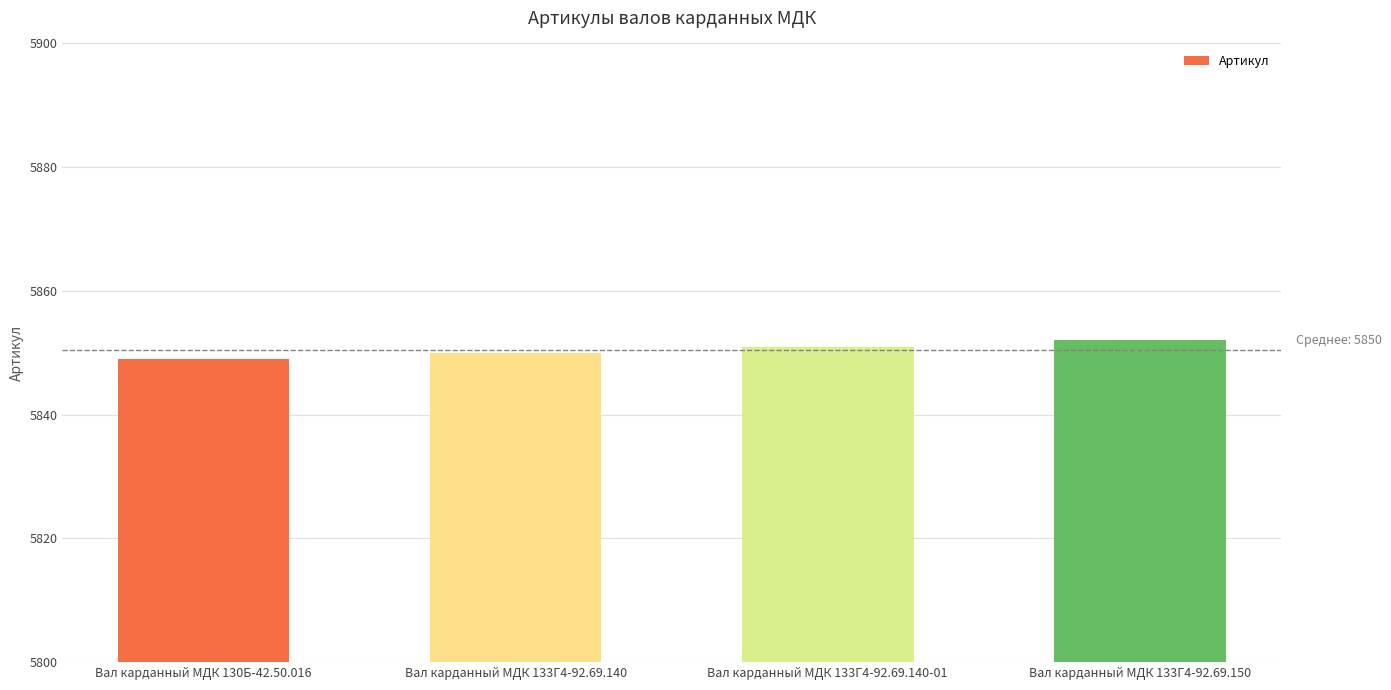

Count the number of data series in this chart.

1